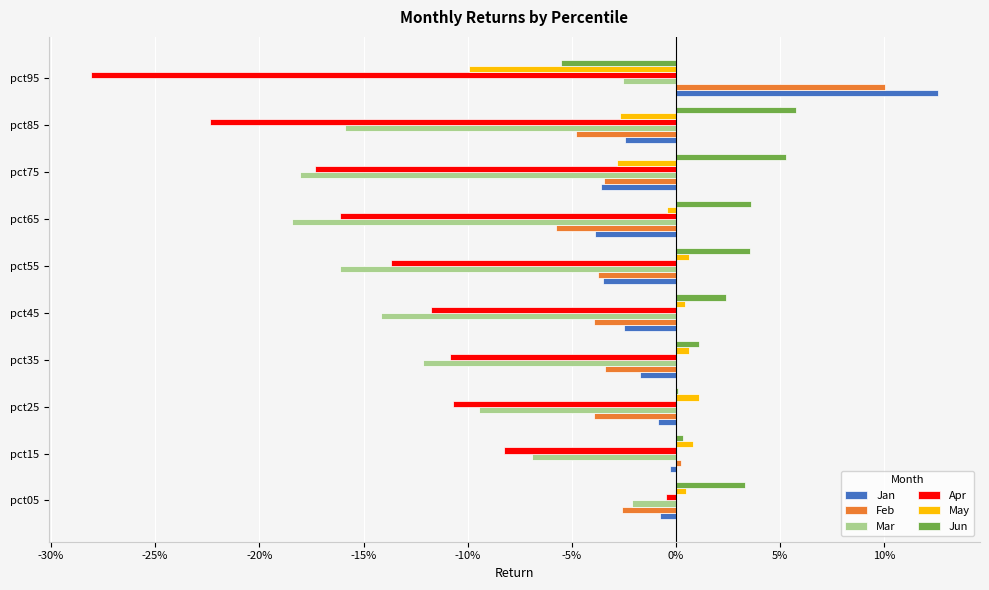

What are all the series names shown in the legend?

Jan, Feb, Mar, Apr, May, Jun